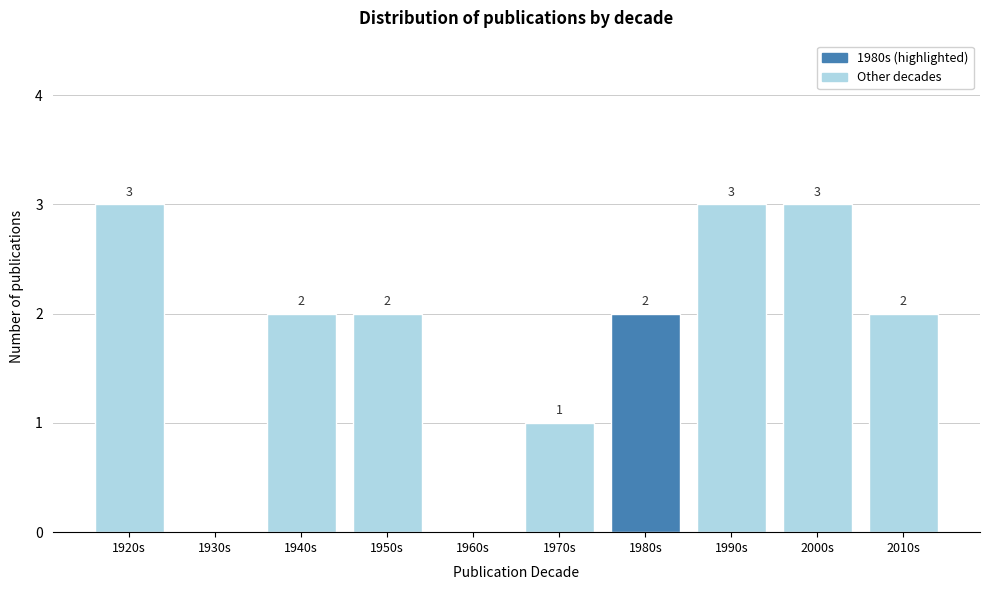

Reading left to right, extract all data points from this chart.

1920s=3	1930s=0	1940s=2	1950s=2	1960s=0	1970s=1	1980s=2	1990s=3	2000s=3	2010s=2